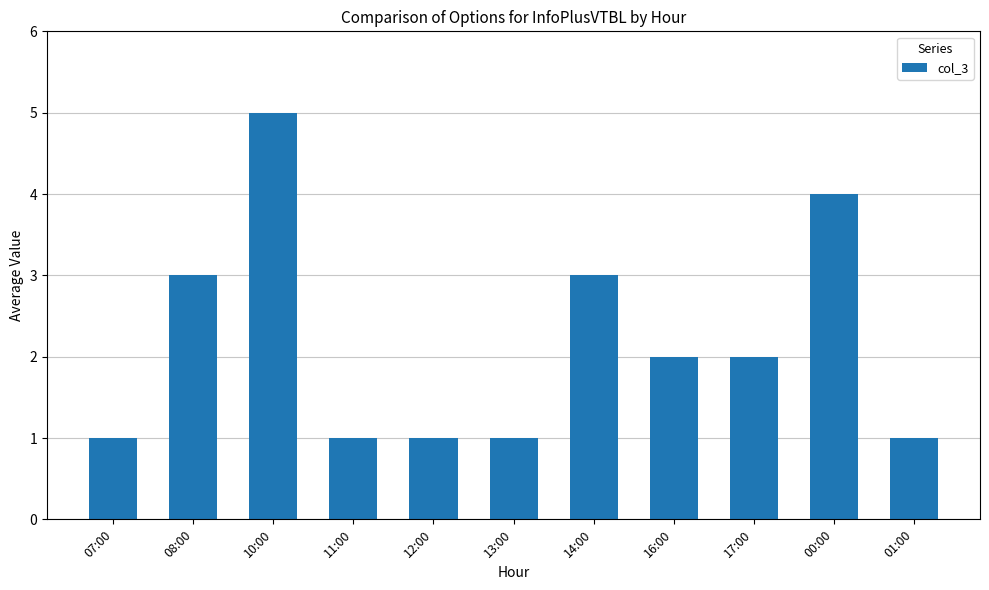

What is the sum of all values?

24